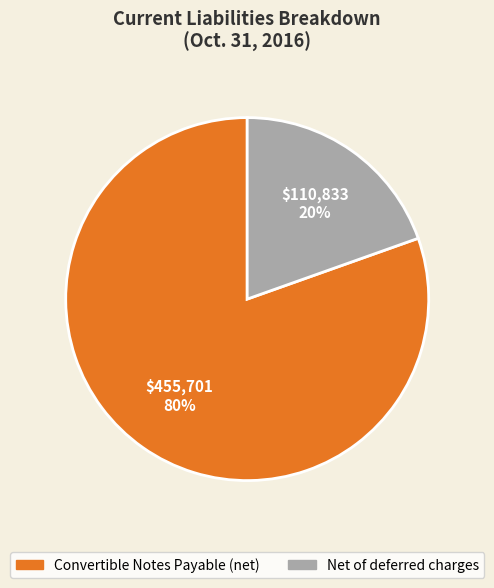

Does Convertible Notes Payable (net) account for over 50% of the chart?

Yes